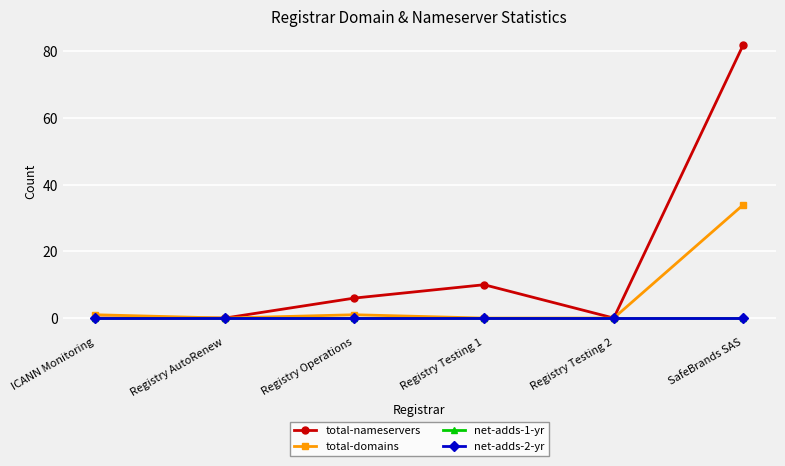

What is the label of the 1st point from the right?

SafeBrands SAS